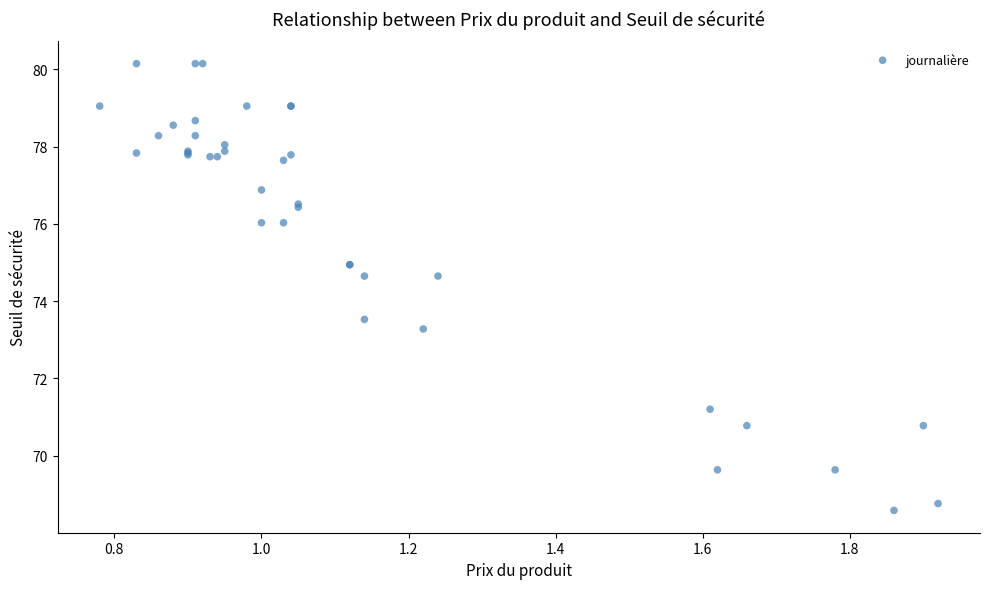

What Y value in the scatter plot is closest to 74?

73.5